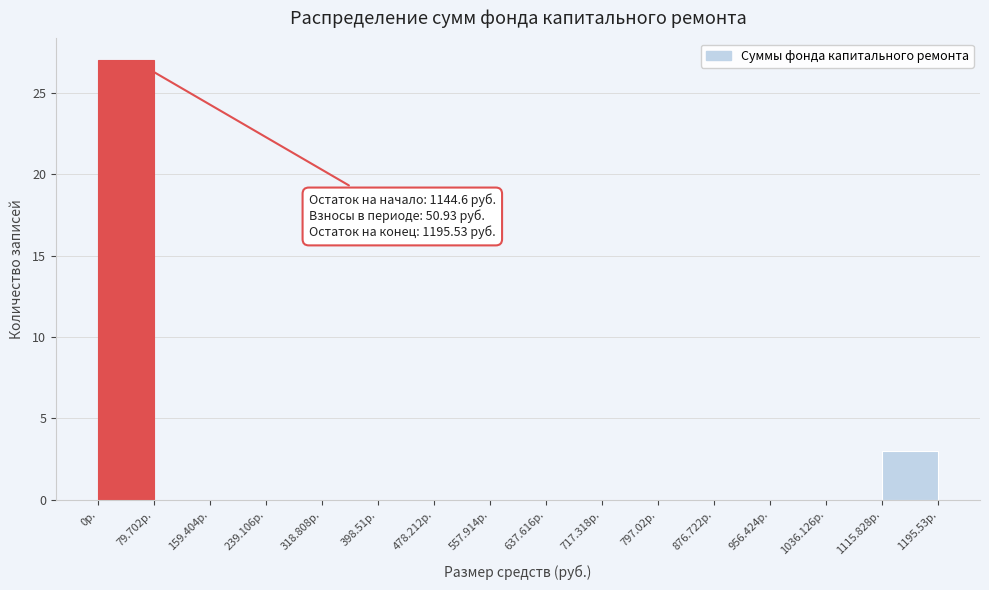

Which range on the x-axis has the tallest bar?

0 to 80